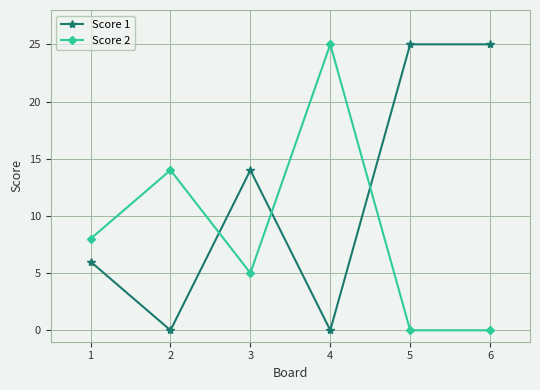

The value of Score 2 at 1 is 6. True or false?

False